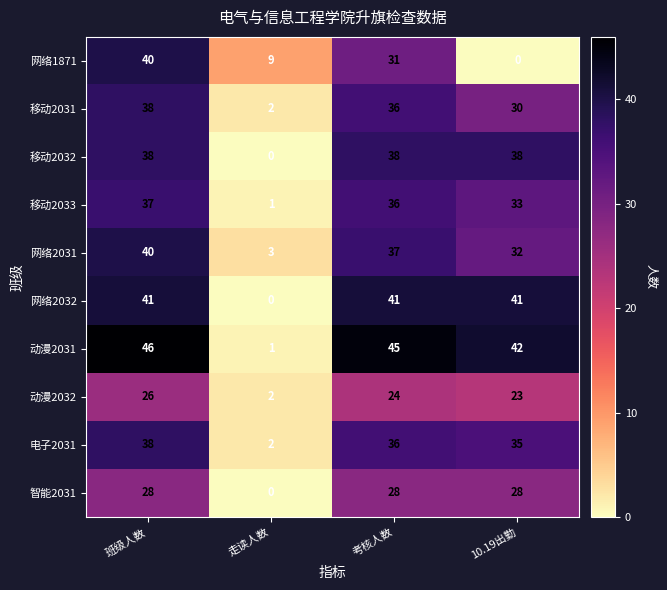

Is it true that 电子2031 equals 36 at 考核人数?

True